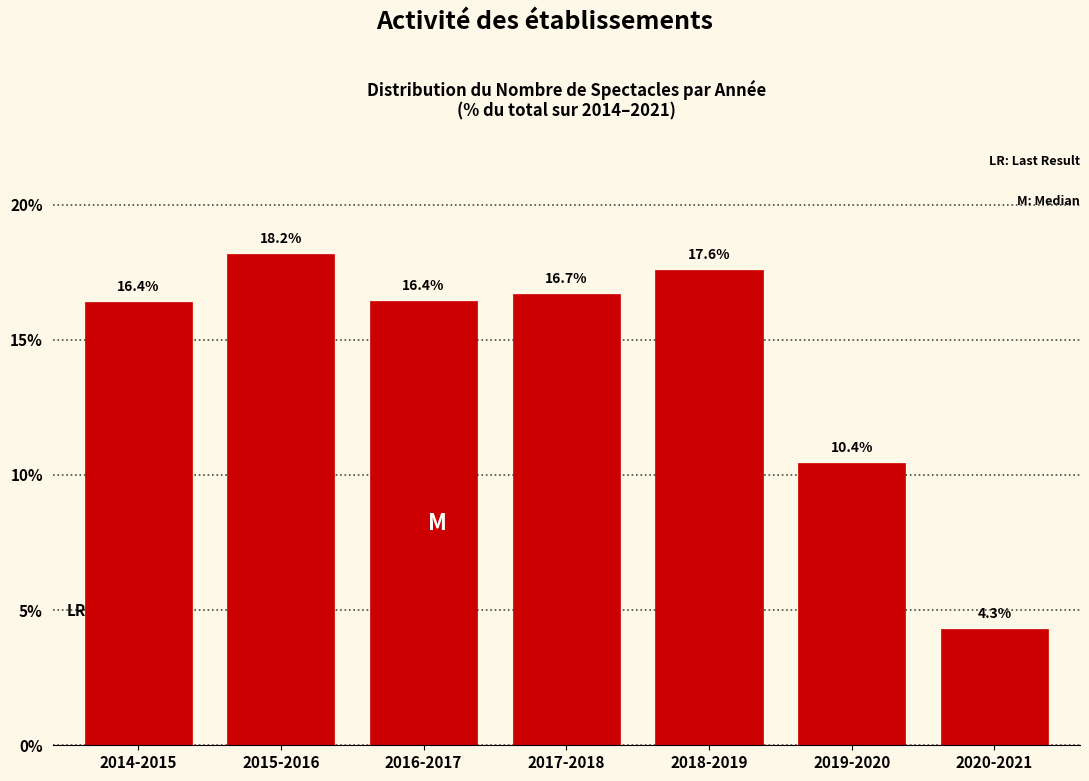

Reading left to right, transcribe all the data shown in this chart.

2014-2015=16.4	2015-2016=18.2	2016-2017=16.4	2017-2018=16.7	2018-2019=17.6	2019-2020=10.4	2020-2021=4.3